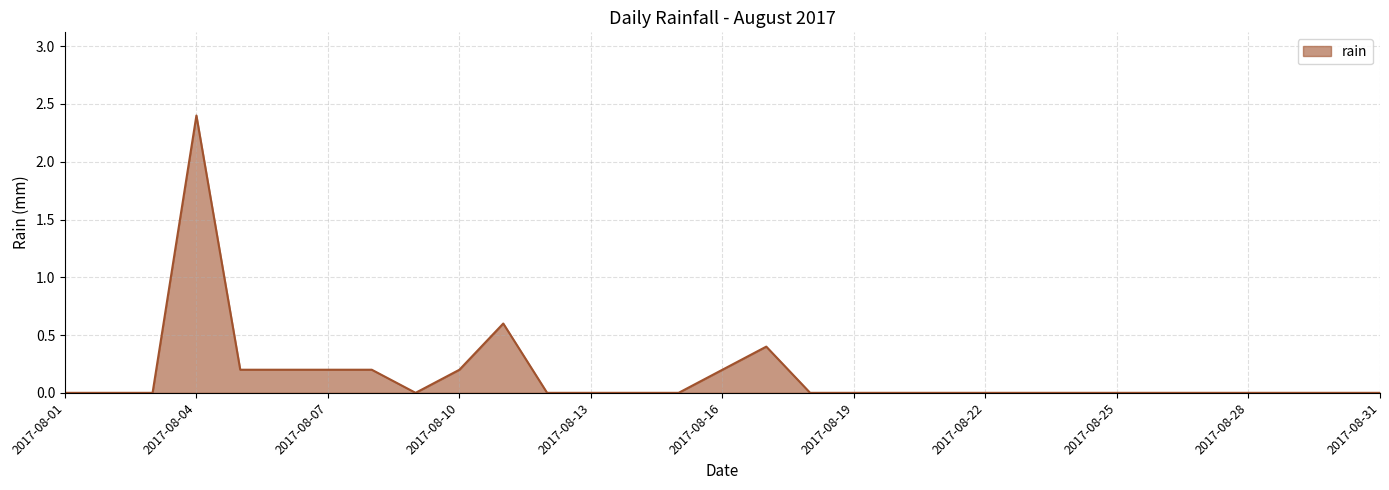

What is the difference between the maximum and minimum values?

2.4